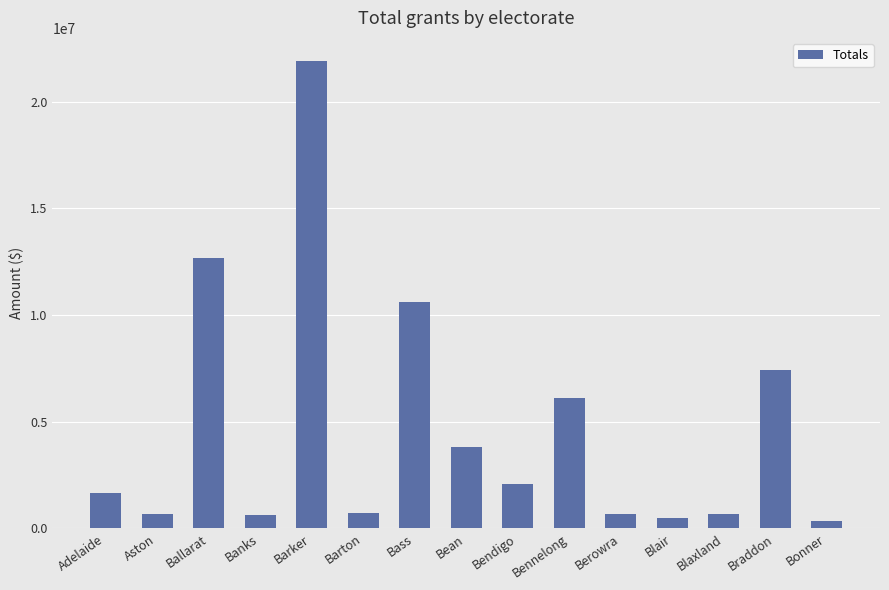

What value does the data have at Bean?

3798648